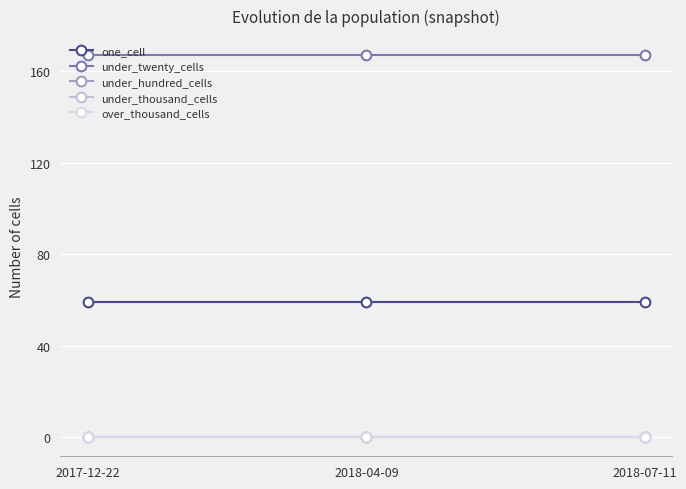

Is this an area chart (filled region under the line)?

No